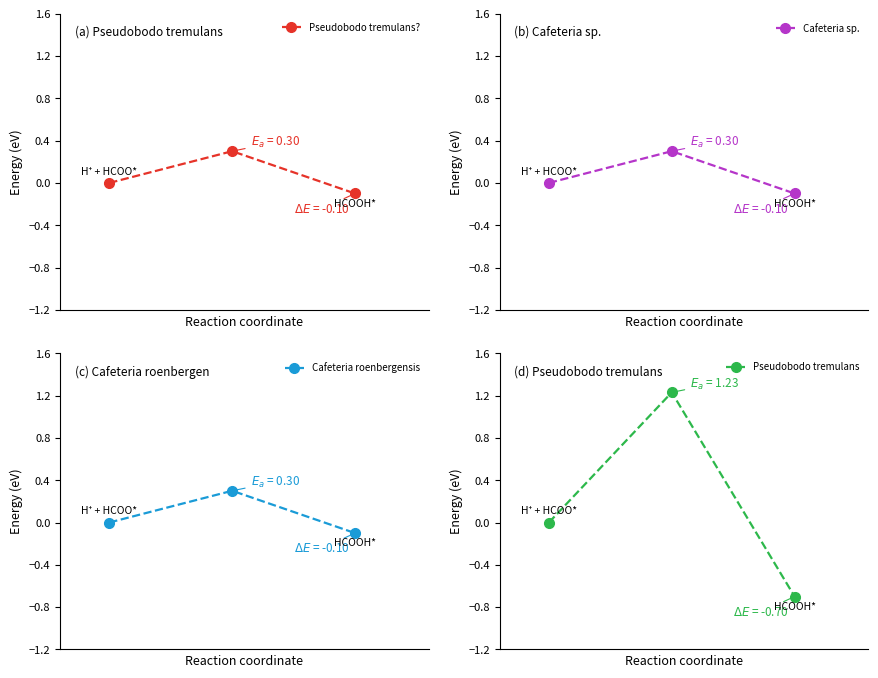

What are all the series names shown in the legend?

Pseudobodo tremulans?, Cafeteria sp., Cafeteria roenbergensis, Pseudobodo tremulans